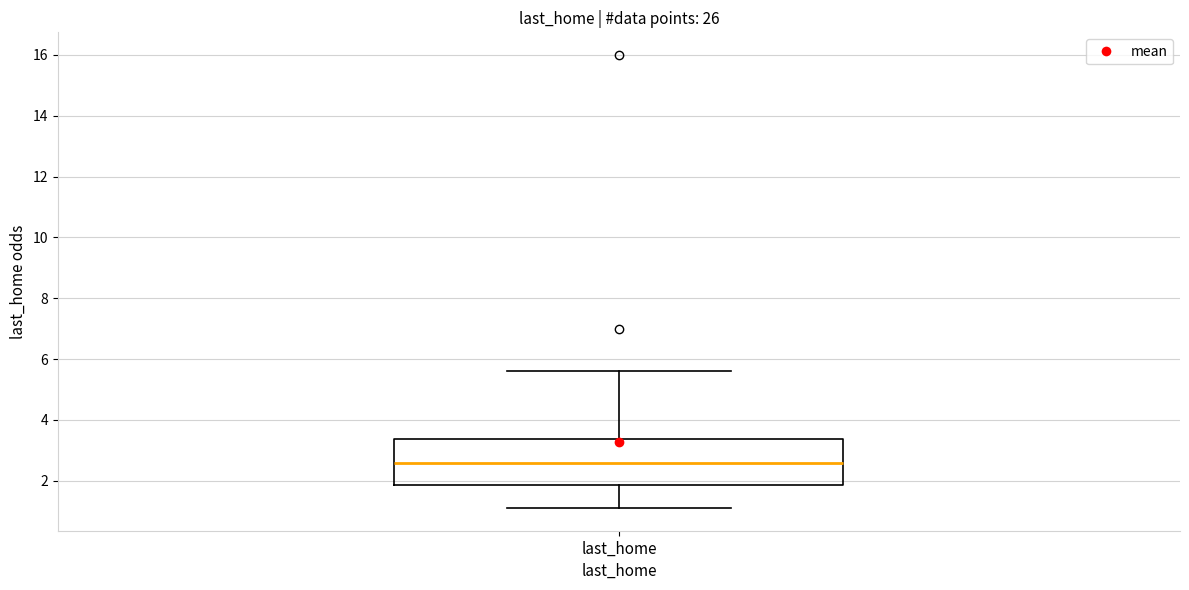

Where is the upper edge of the box for last_home on the y-axis? The values are not printed on the chart, so give them approximately, as read against the axis.

3.4